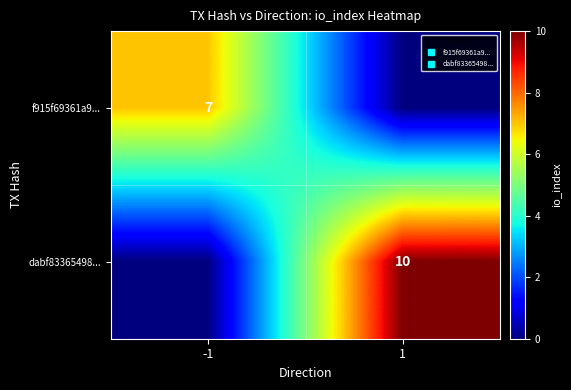

Which series has the largest total across all categories?

dabf83365498...